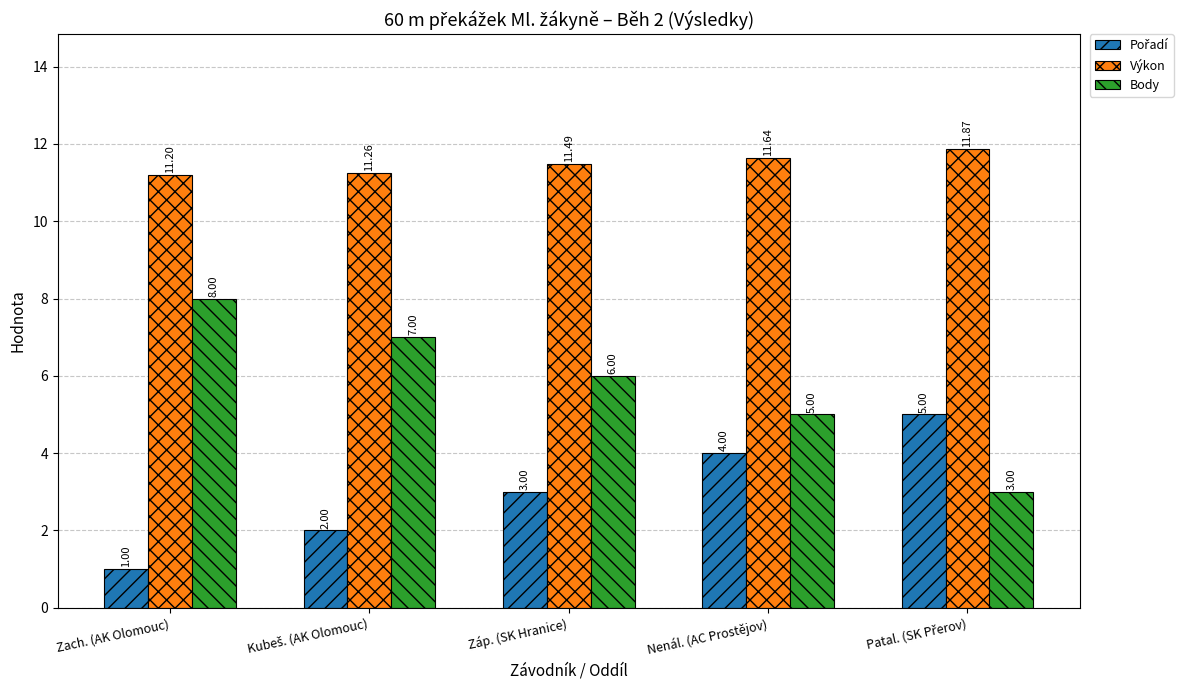

At which label does Body reach its peak?

Zach. (AK Olomouc)